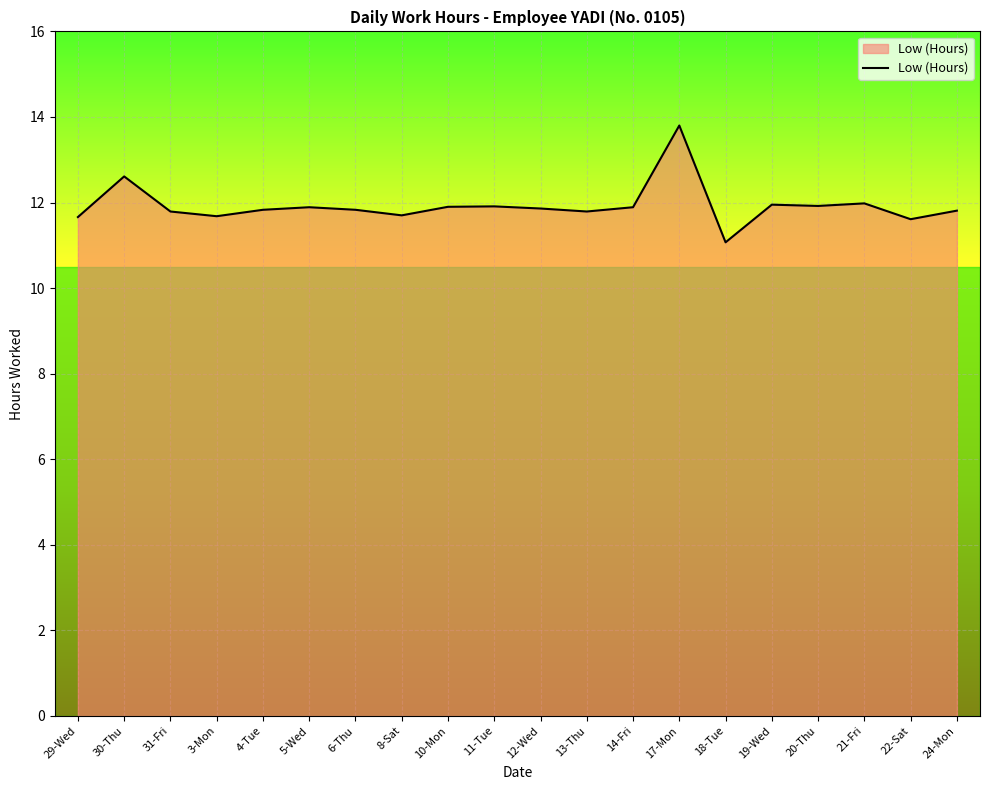

How many lines are shown in the chart?

1